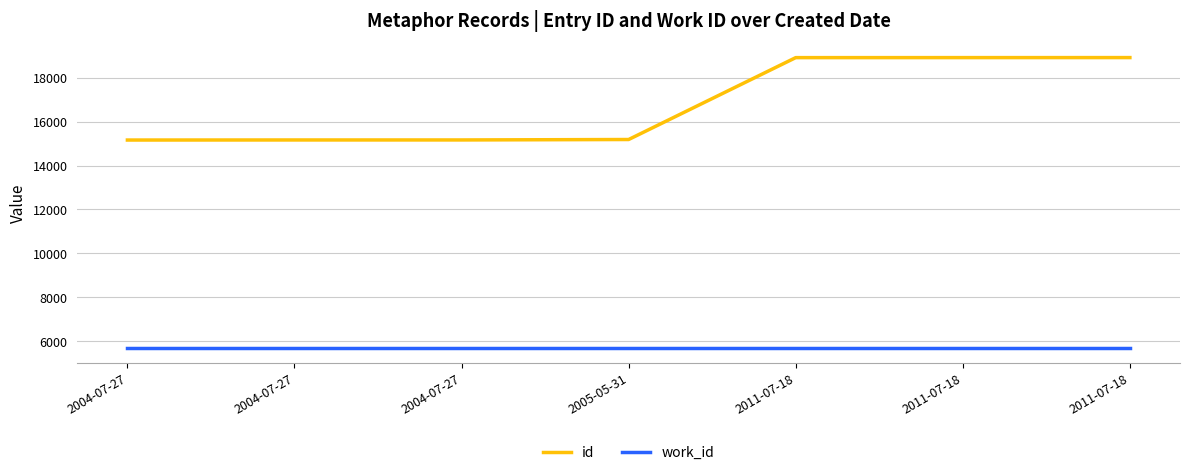

What are all the series names shown in the legend?

id, work_id